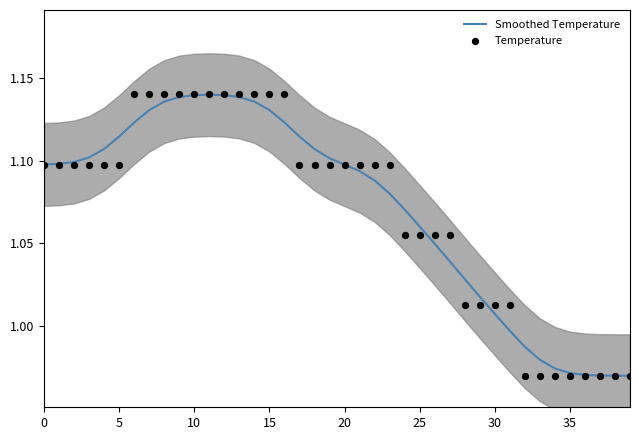

At how many categories does at least one series exceed 1?

32